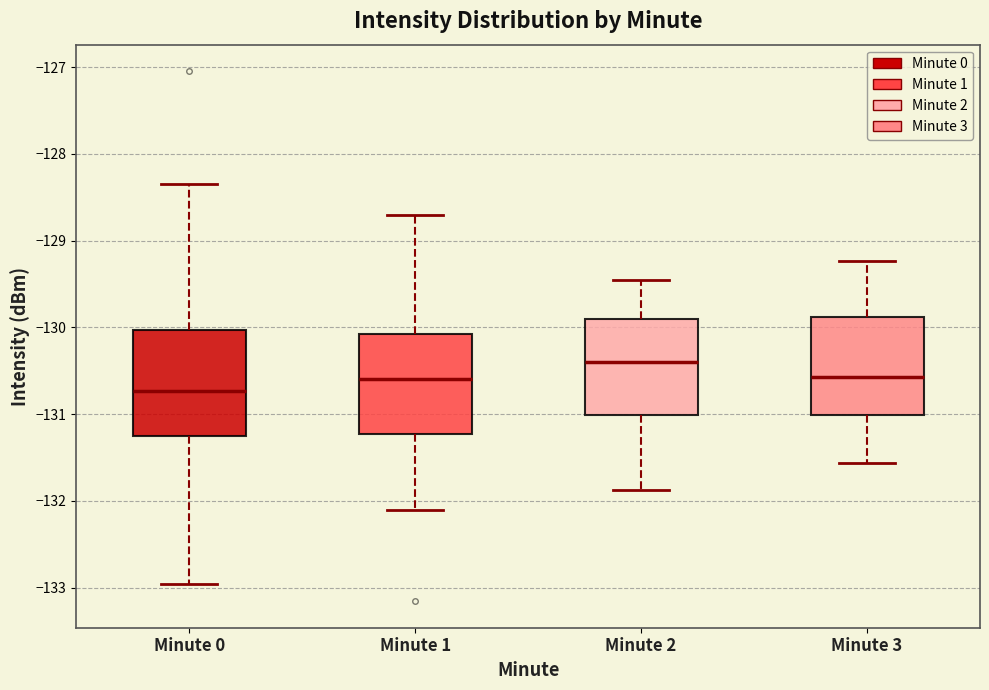

Where does the upper whisker of the box for Minute 2 end on the y-axis? The values are not printed on the chart, so give them approximately, as read against the axis.

-129.5